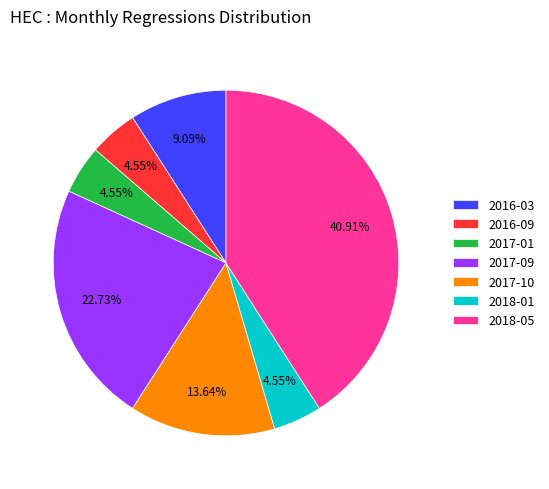

Does any single category account for the majority?

No